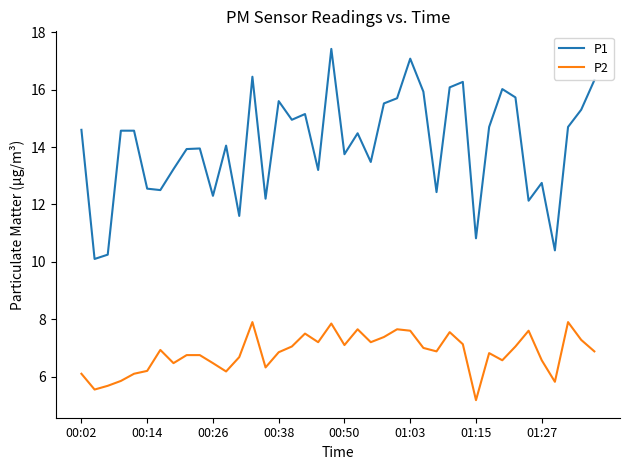

Which series has the widest spread of values?

P1